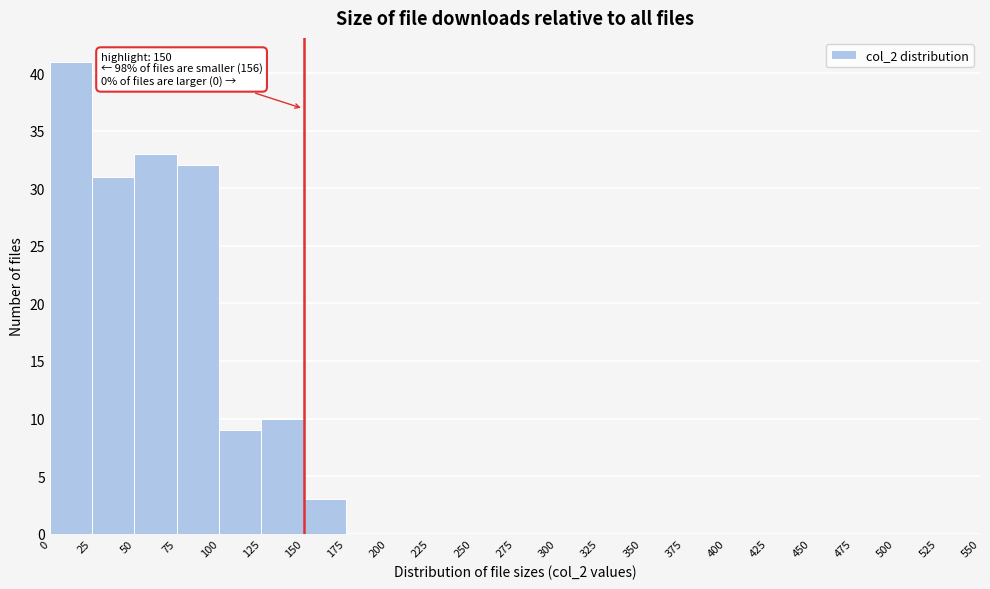

Over which range of the x-axis is the bar tallest?

0 to 25